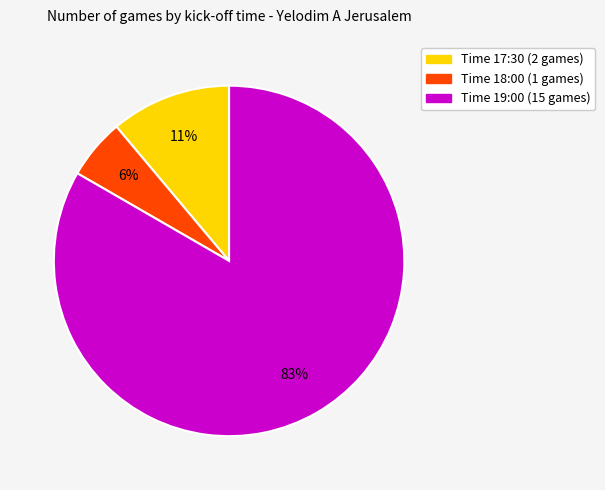

Is there a majority slice in this chart?

Yes